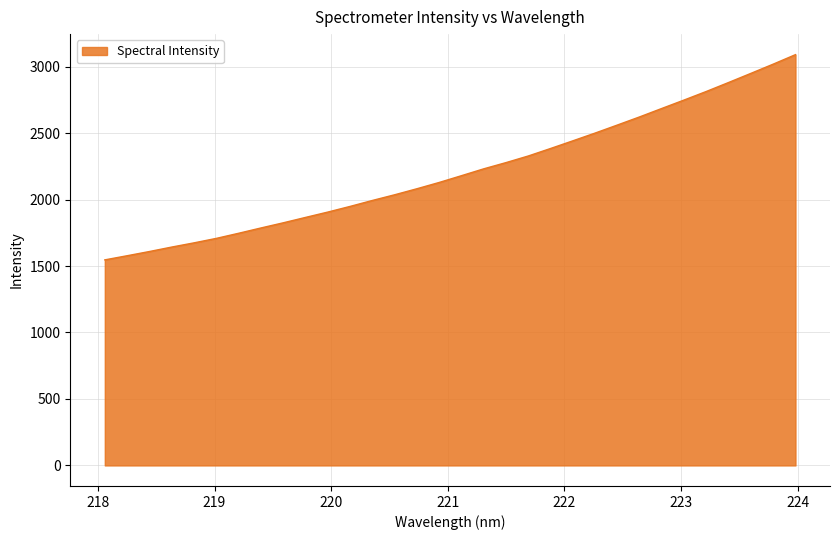

What is the maximum value shown in the chart?

3089.9